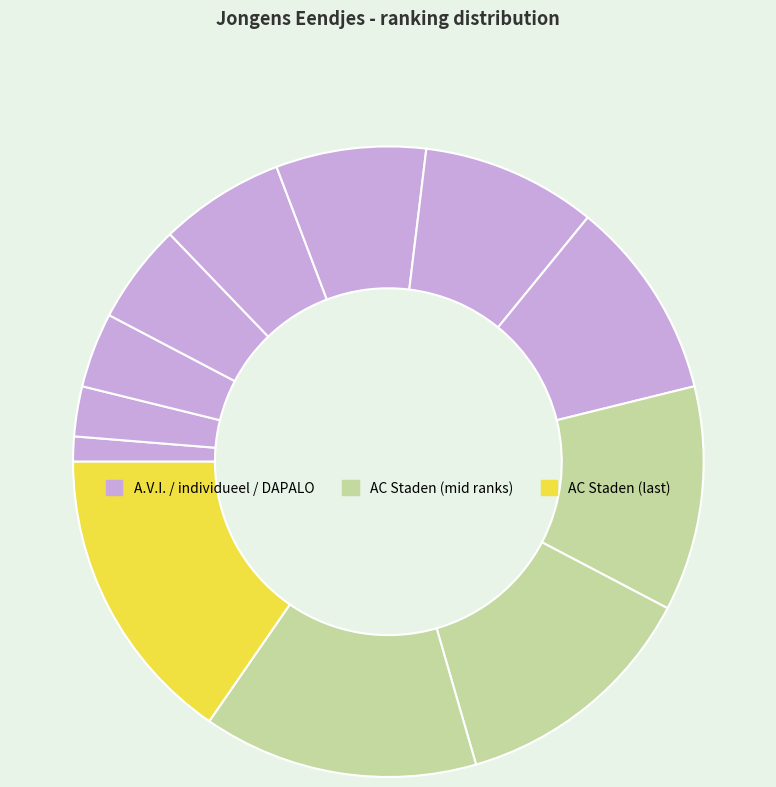

How many segments does this pie chart have?

12